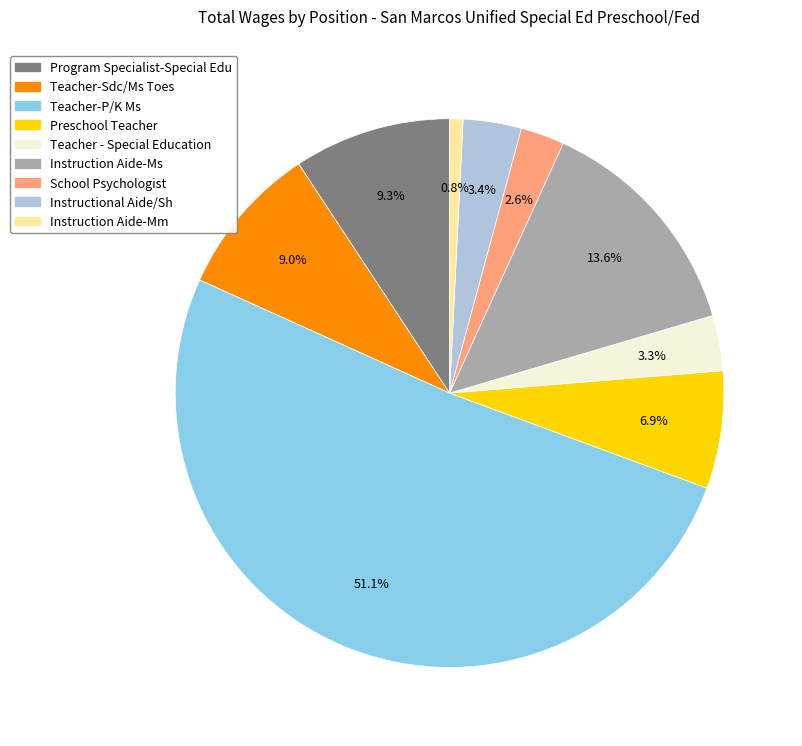

Approximately how many times larger is the value at Teacher - Special Education compared to Instructional Aide/Sh?

1.0